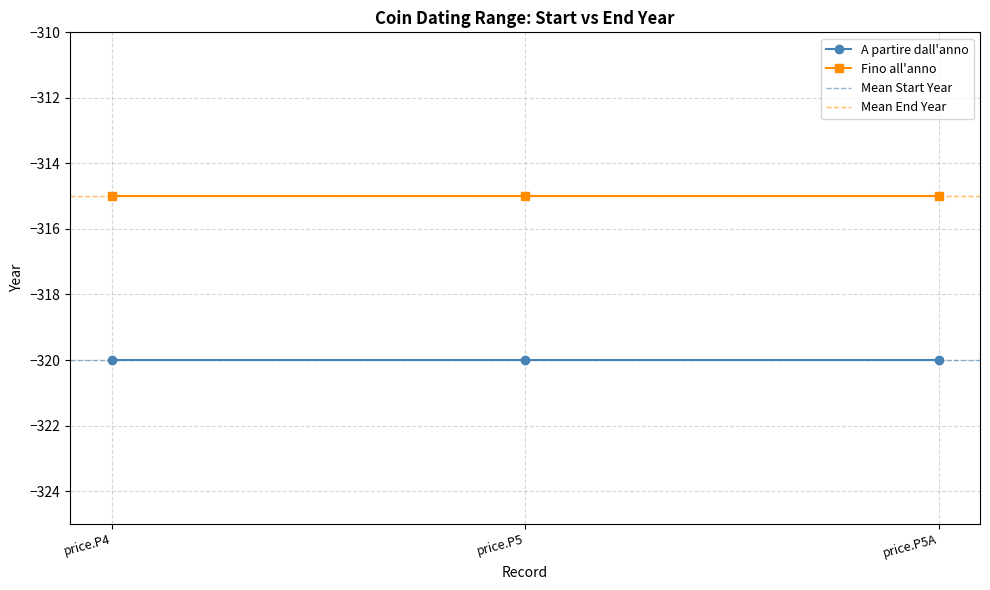

What value does the Fino all'anno series have at price.P5?

-315